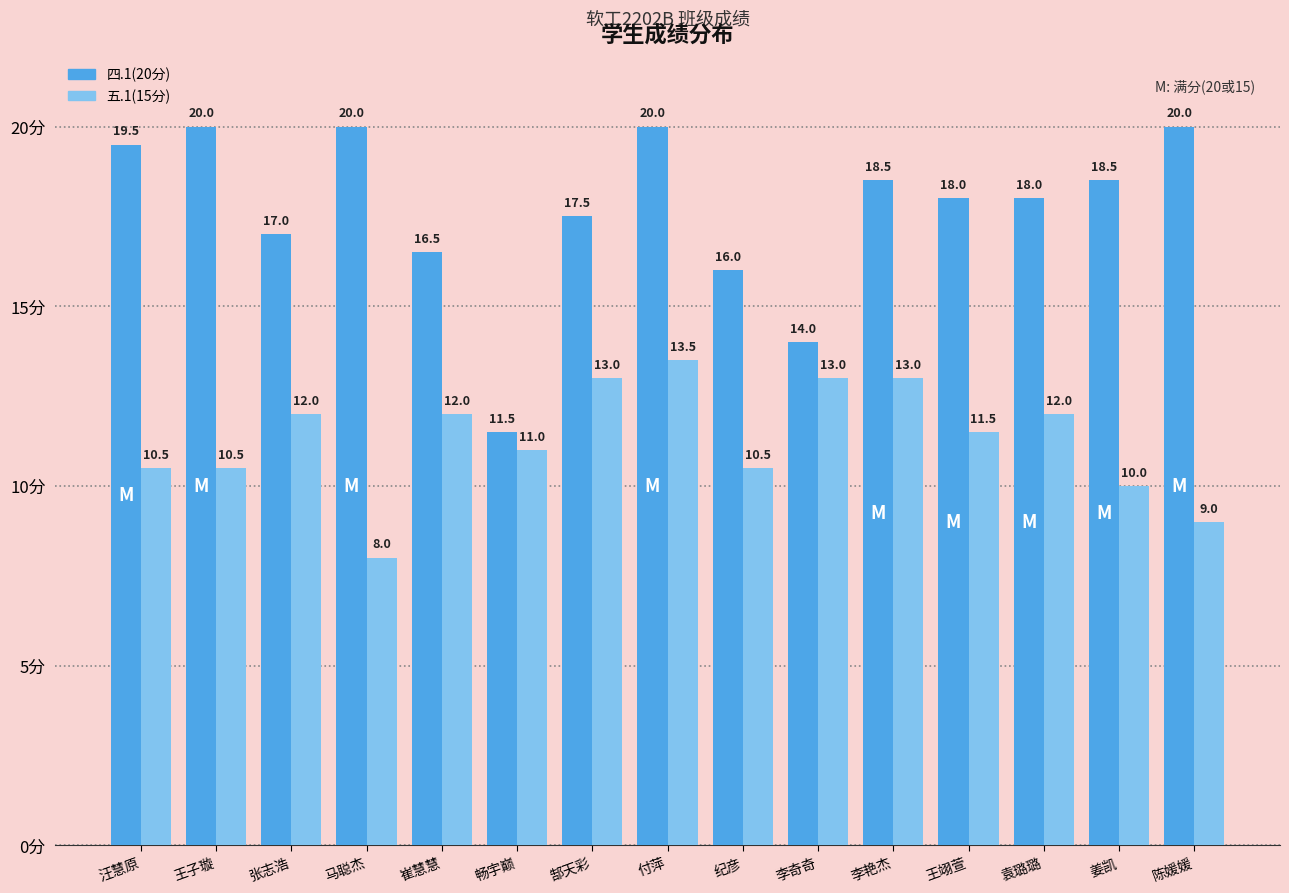

Which series has the largest range (max minus min)?

四.1(20分)